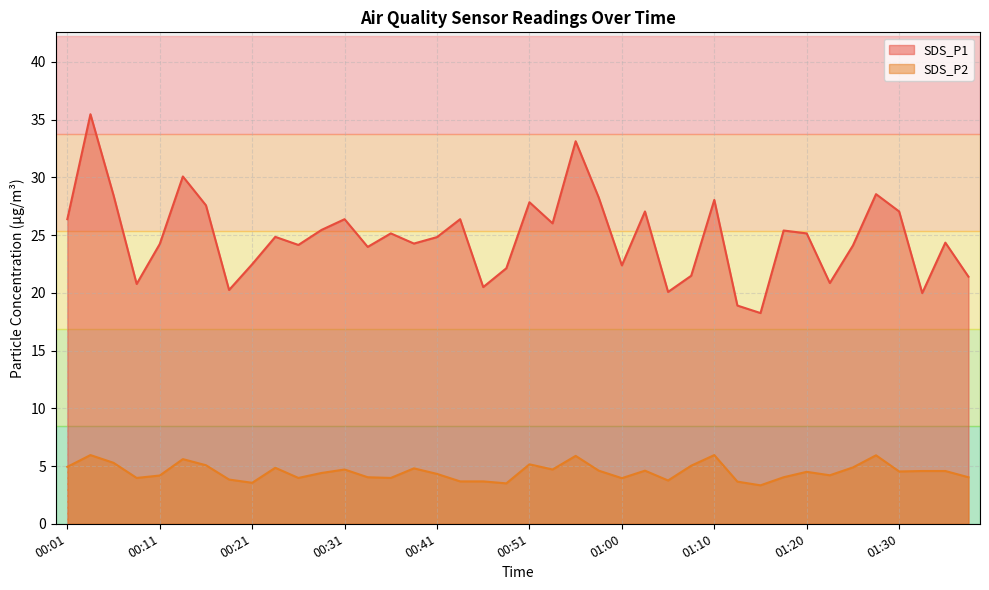

Is it true that SDS_P2 equals 5.0 at 00:43?

False